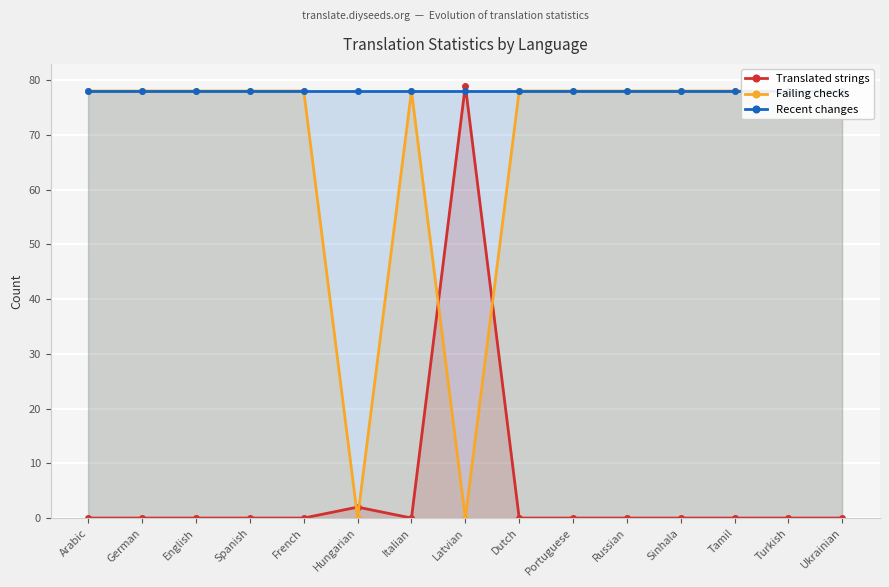

The Translated strings series shows 0 at Ukrainian. True or false?

True